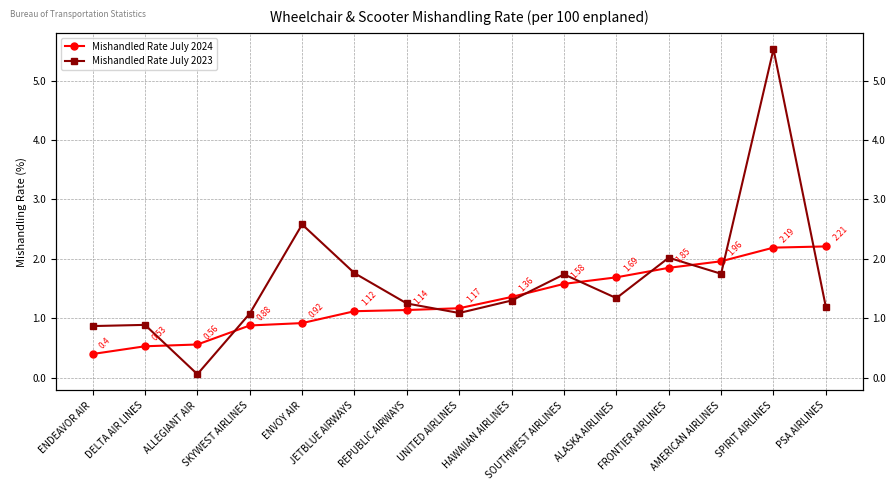

How many lines are shown in the chart?

2